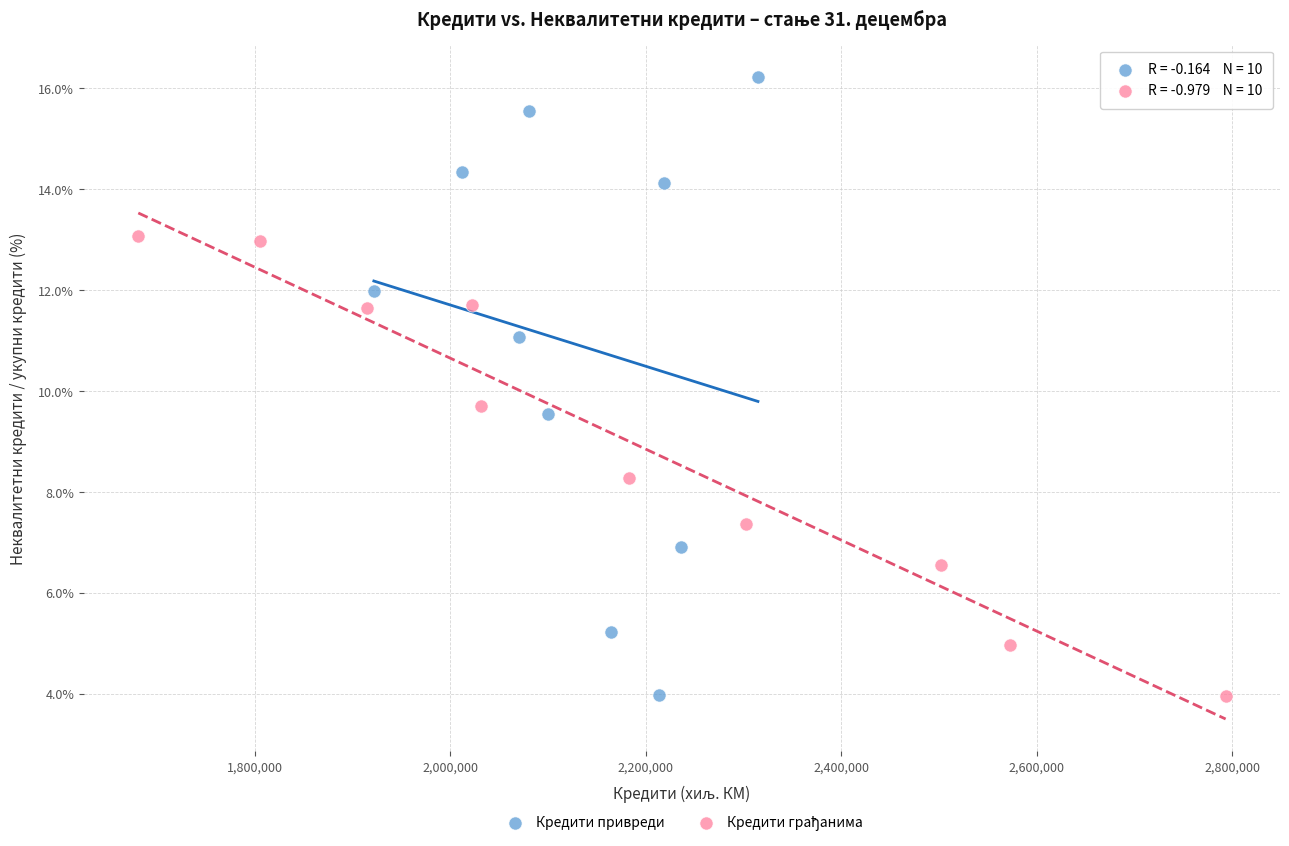

Which series reaches the maximum Y coordinate?

Кредити привреди